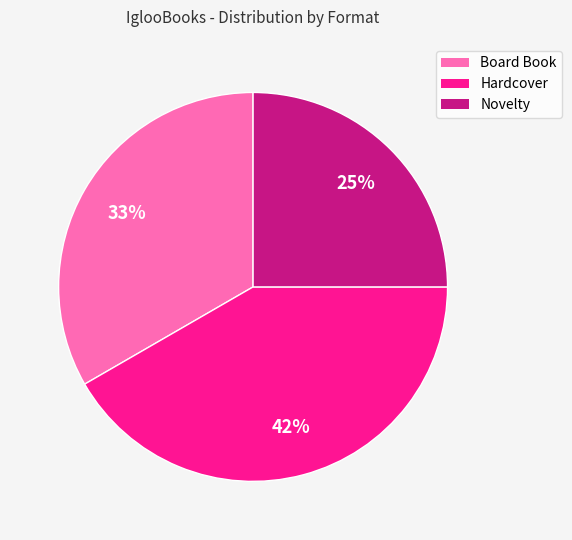

Is the sum of Board Book and Hardcover greater than half?

Yes